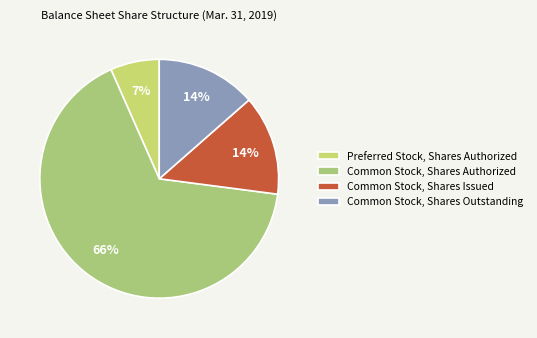

Which category has the smallest portion of the pie?

Preferred Stock, Shares Authorized